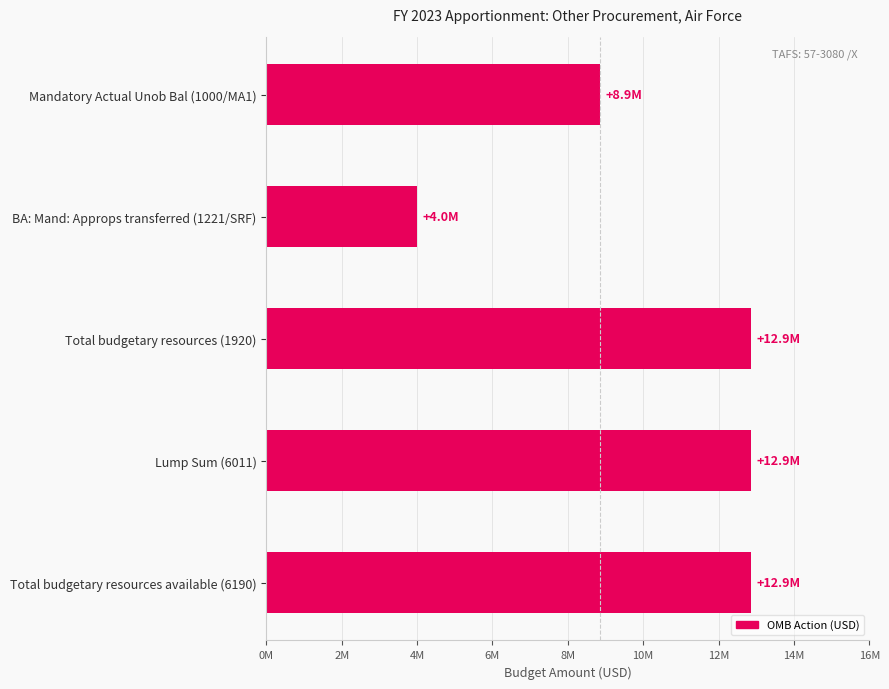

Are the bars horizontal?

Yes